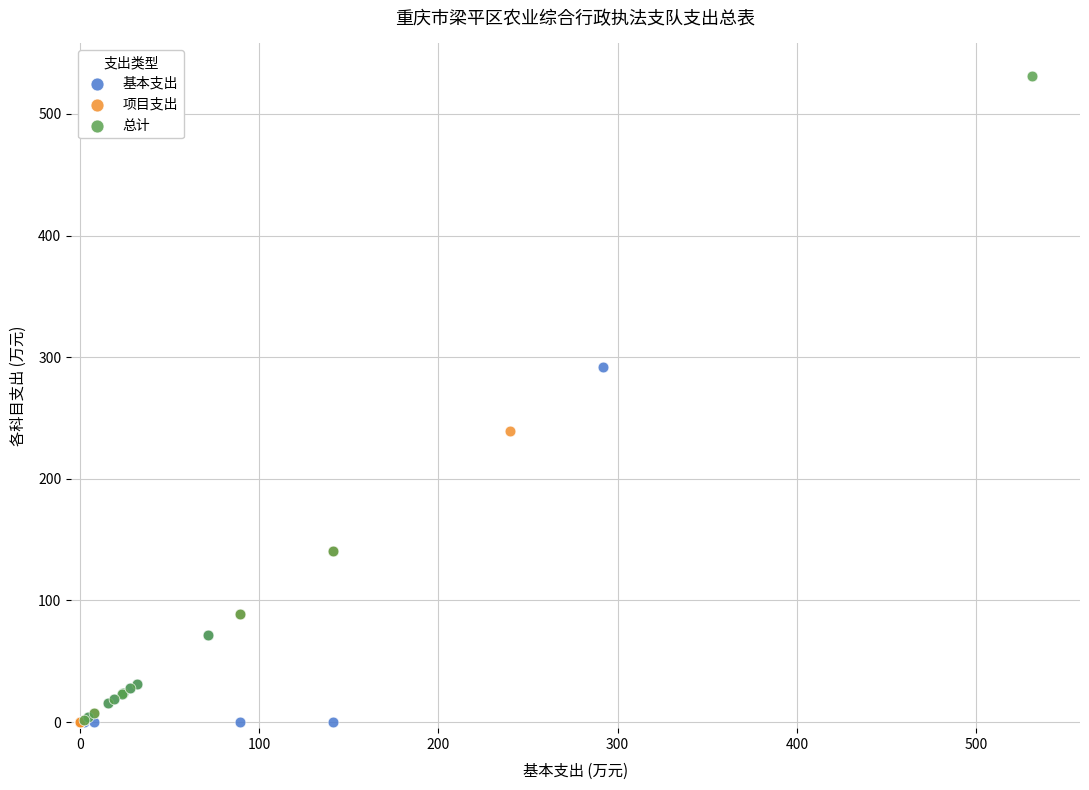

Which series reaches the maximum Y coordinate?

总计